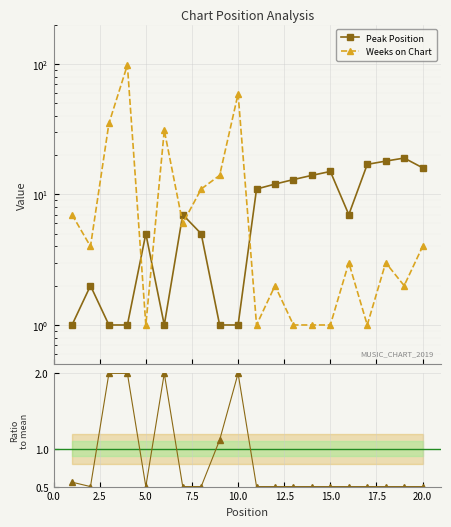

Reading left to right, list all the values displayed in this chart.

Peak Position: 1.0	2.0	1.0	1.0	5.0	1.0	7.0	5.0	1.0	1.0	11.0	12.0	13.0	14.0	15.0	7.0	17.0	18.0	19.0	16.0
Weeks on Chart: 7.0	4.0	35.0	98.0	1.0	31.0	6.0	11.0	14.0	59.0	1.0	2.0	1.0	1.0	1.0	3.0	1.0	3.0	2.0	4.0
Ratio to mean: 0.6	0.5	2.0	2.0	0.5	2.0	0.5	0.5	1.1	2.0	0.5	0.5	0.5	0.5	0.5	0.5	0.5	0.5	0.5	0.5